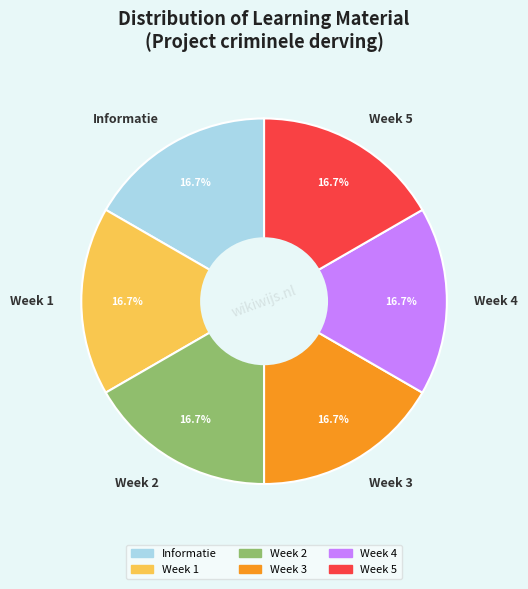

To the nearest percent, what percentage of the pie is Week 1?

17%